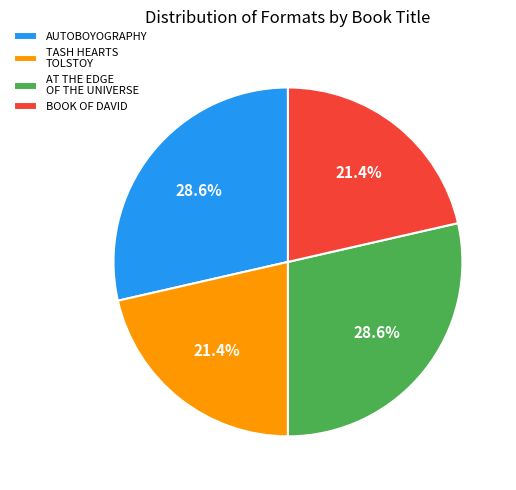

Combined, do AT THE EDGE OF THE UNIVERSE and AUTOBOYOGRAPHY account for over 50%?

Yes